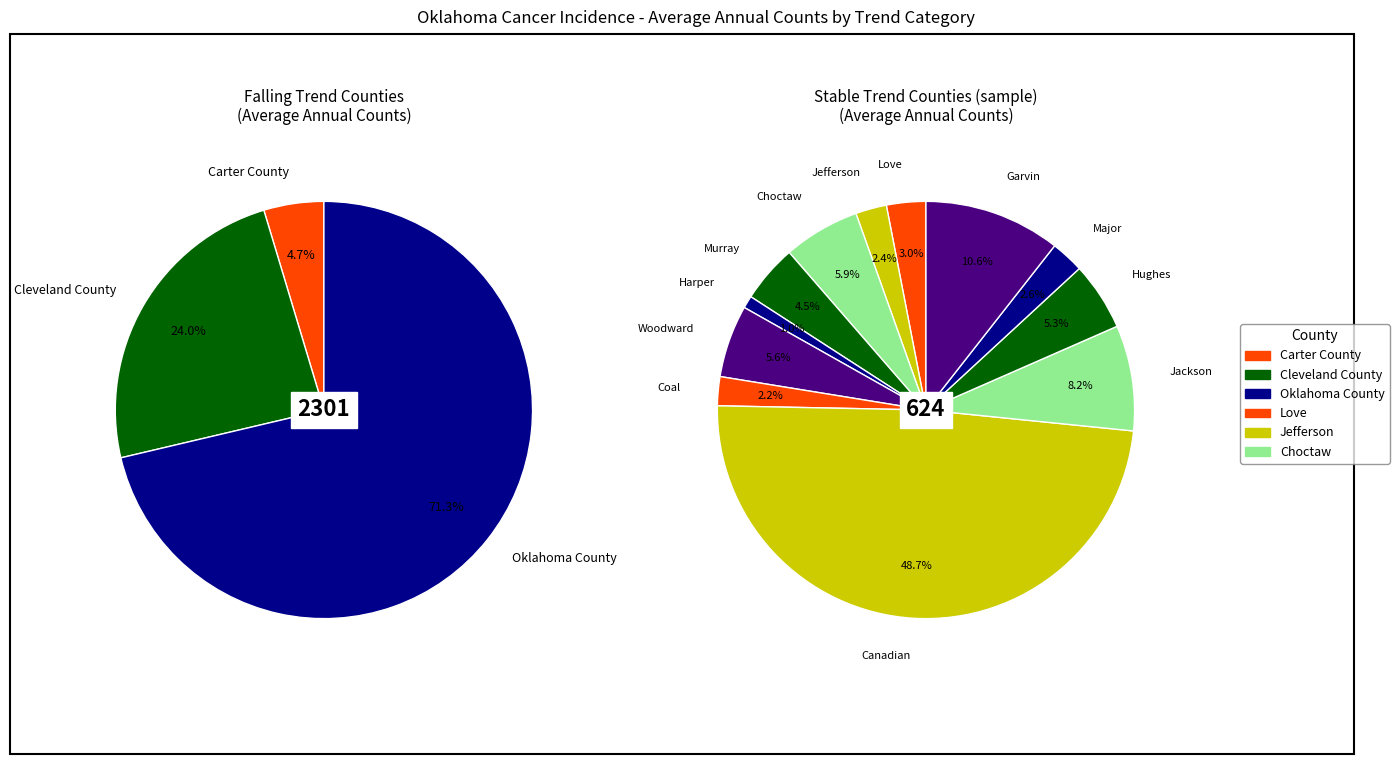

True or false: stable accounts for 81% of the total.

False